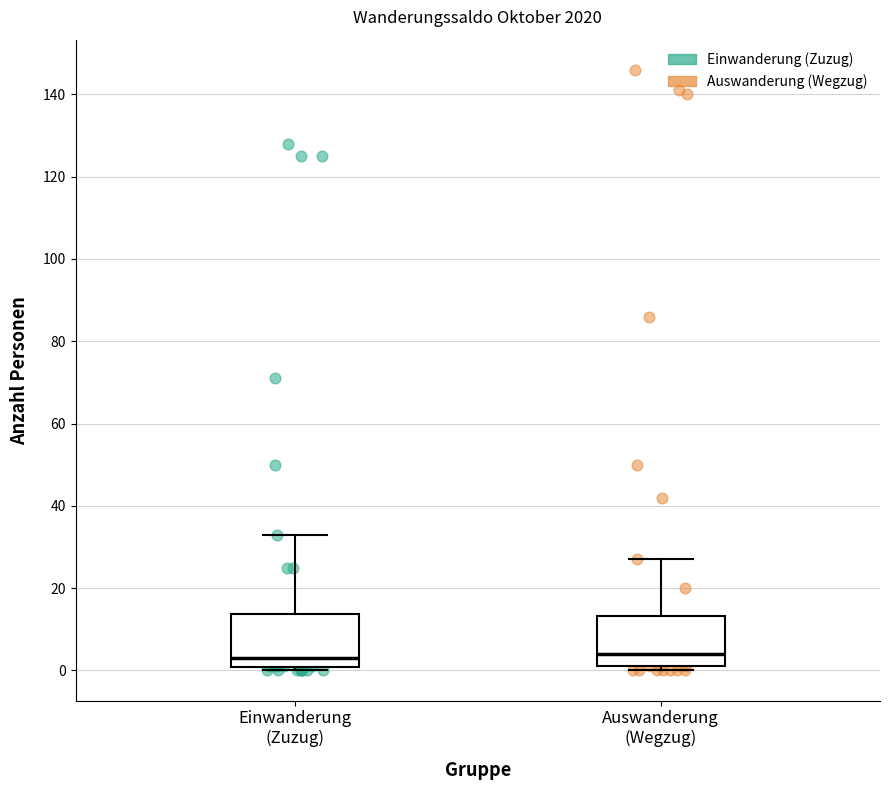

Where is the lower edge of the box for Einwanderung (Zuzug) on the y-axis? The values are not printed on the chart, so give them approximately, as read against the axis.

0